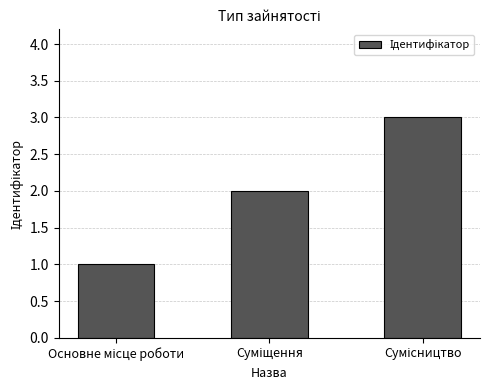

Reading left to right, list all the values displayed in this chart.

1	2	3